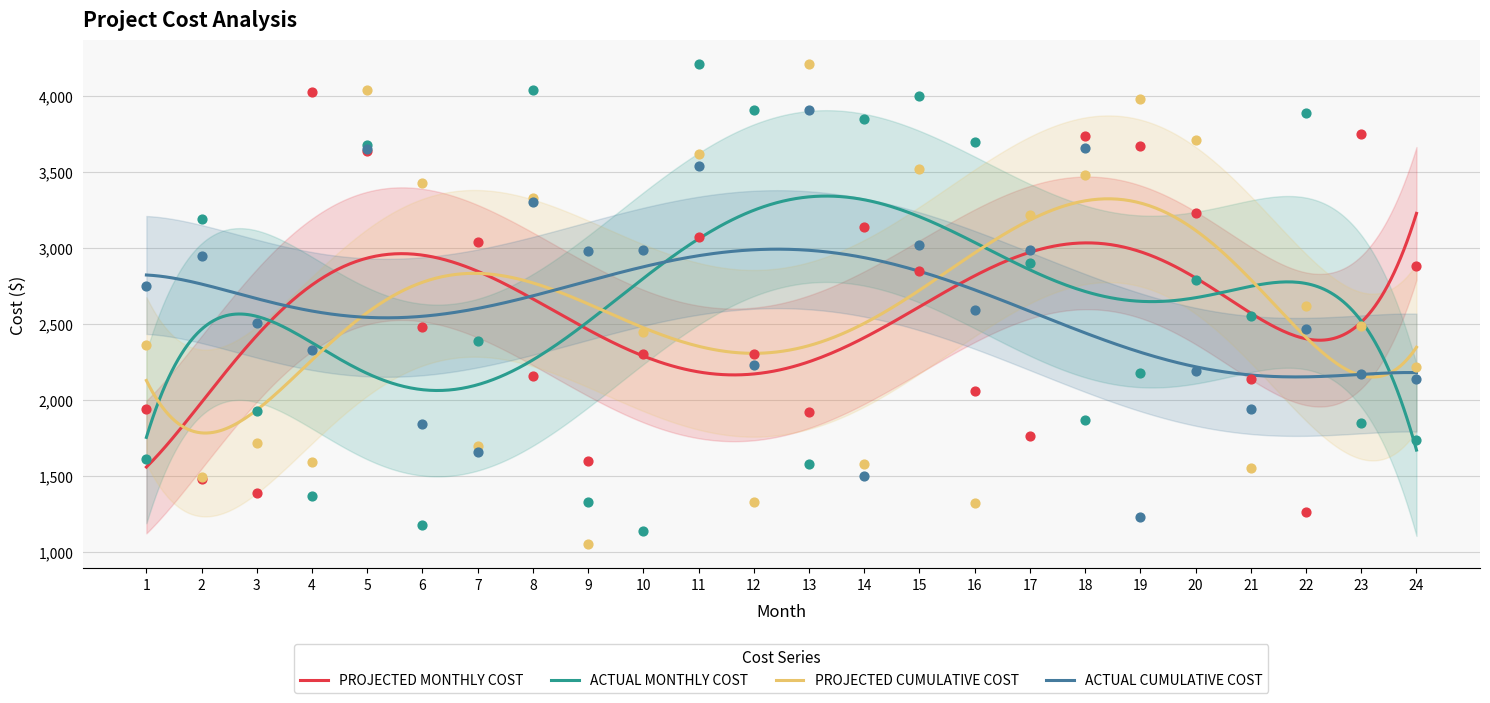

Which series contains the highest Y value?

ACTUAL MONTHLY COST